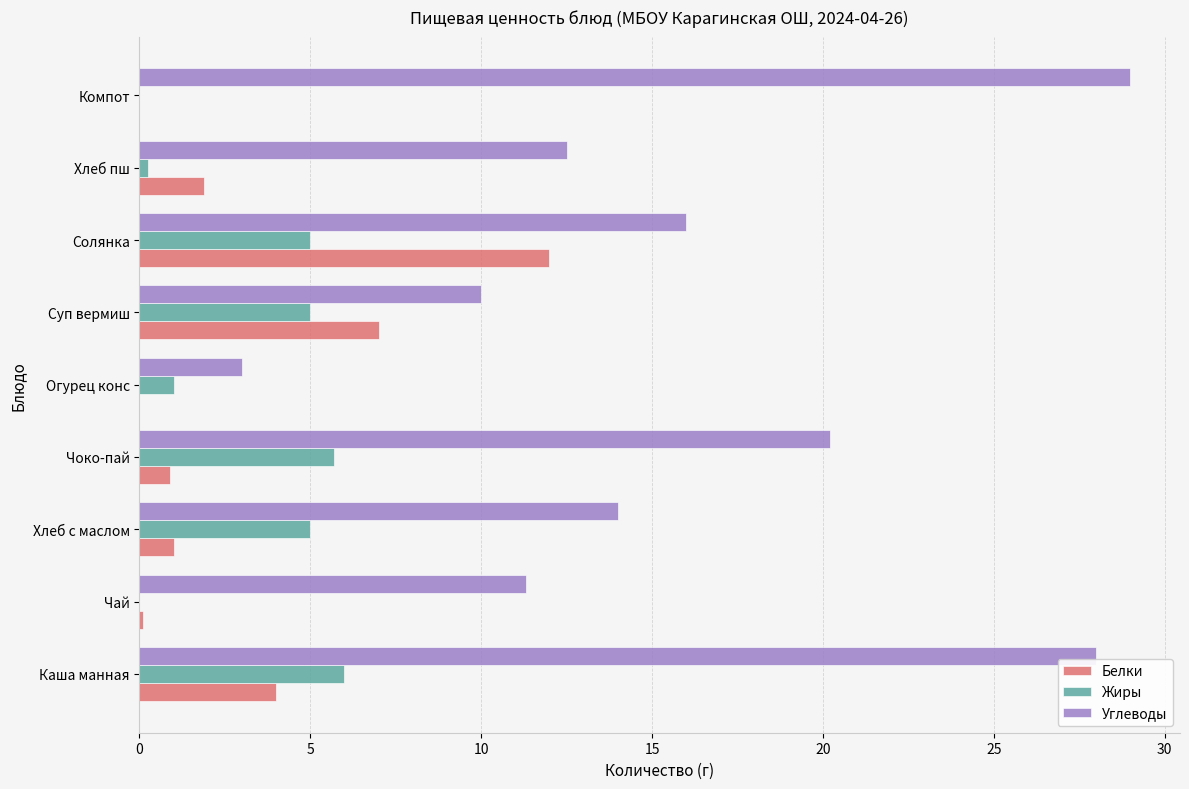

What value does the Белки series have at Чоко-пай?

0.9